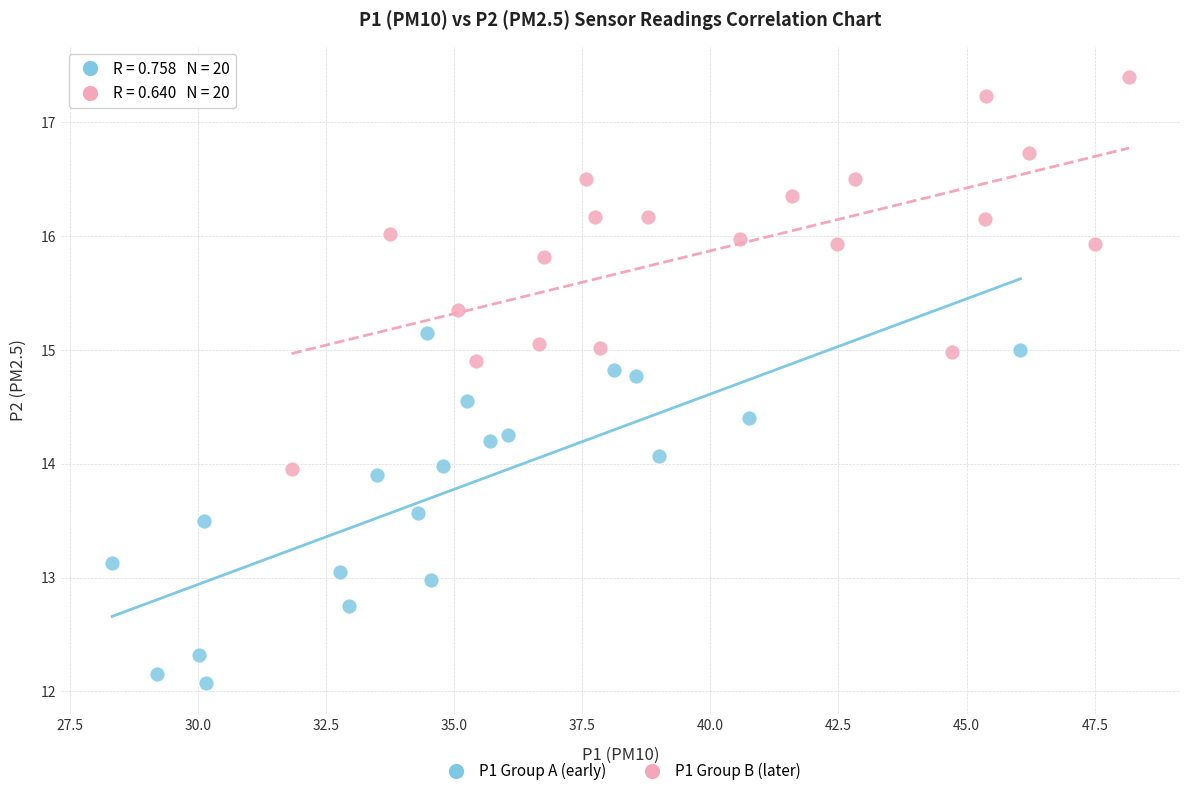

Which series contains the lowest Y value?

P1 Group A (early)